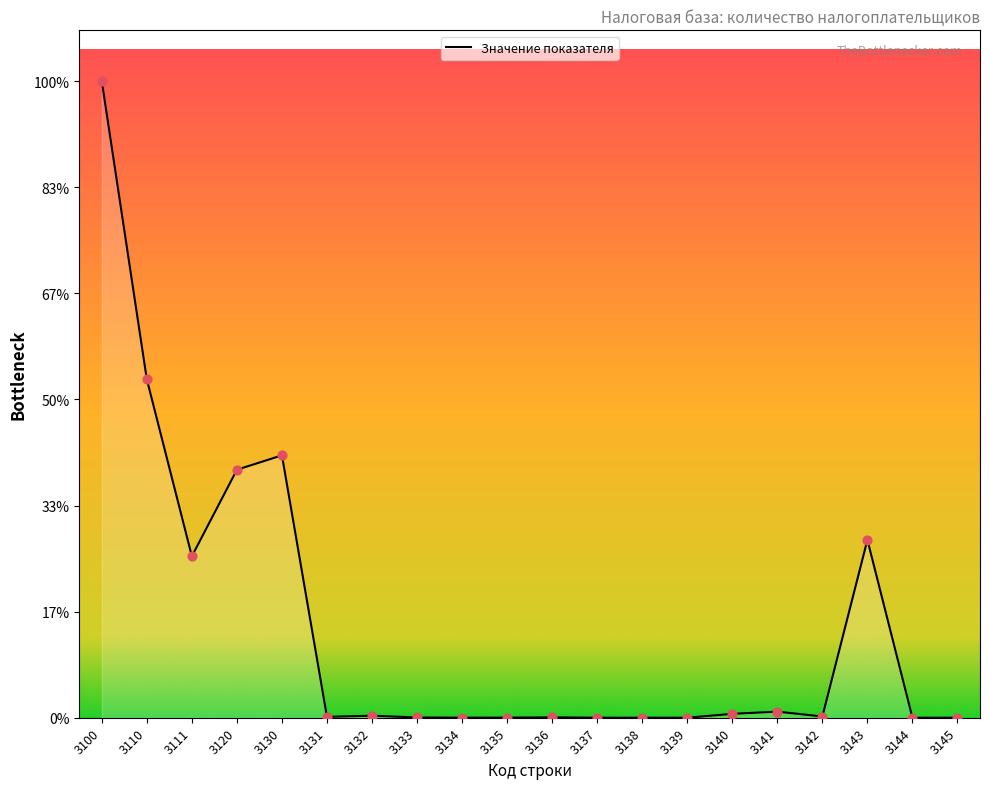

Between 3142 and 3137, which is larger?

3142